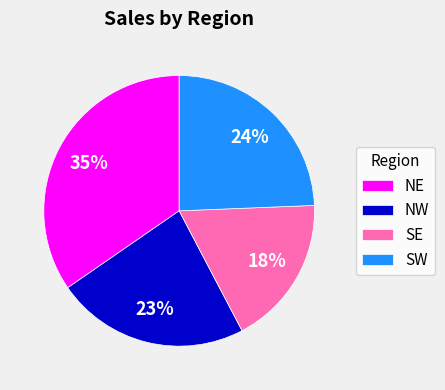

Do NE and SW together represent more than half of the pie?

Yes